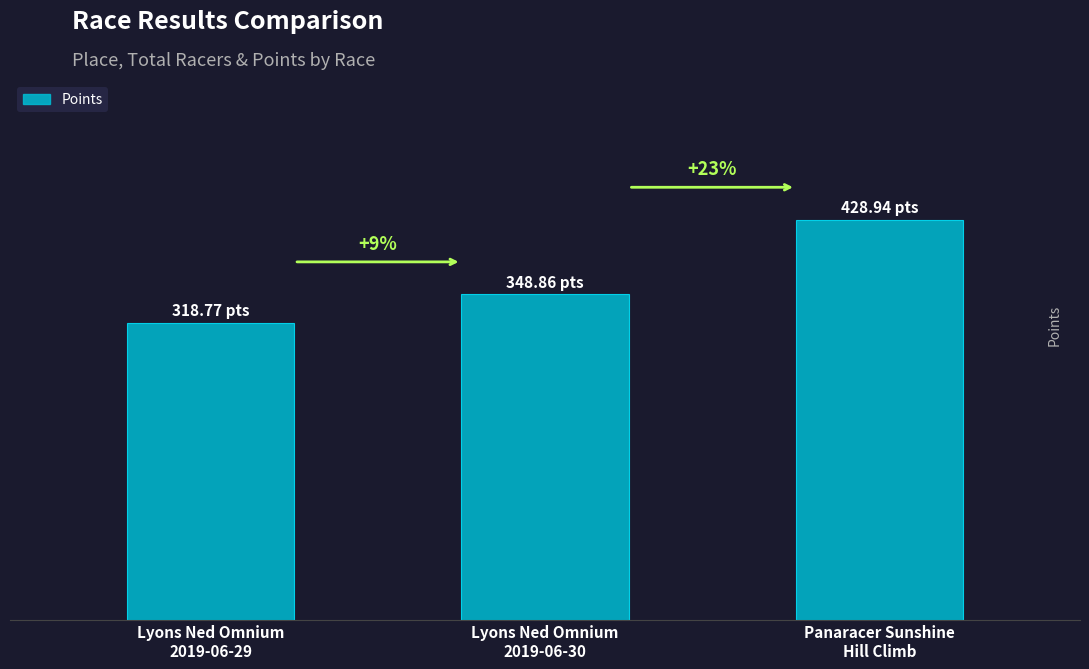

What is the smallest value displayed?

318.8